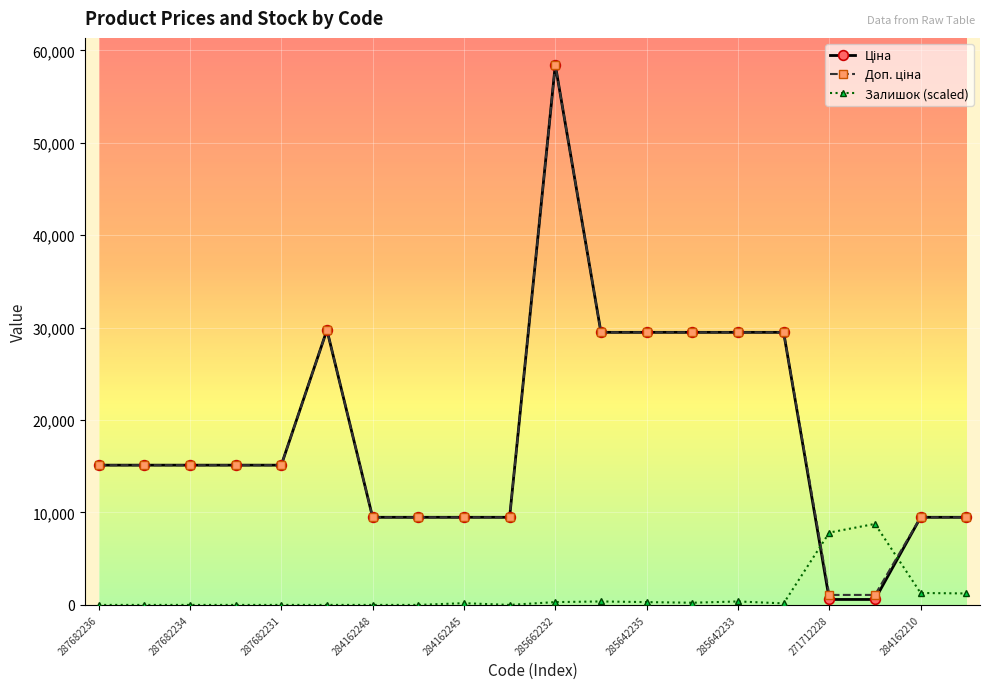

At how many categories does at least one series exceed 26748?

7